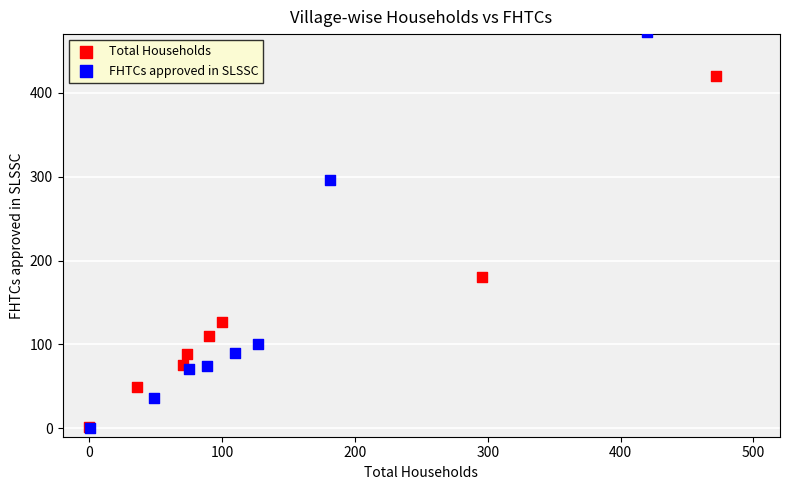

Which series reaches the maximum Y coordinate?

FHTCs approved in SLSSC